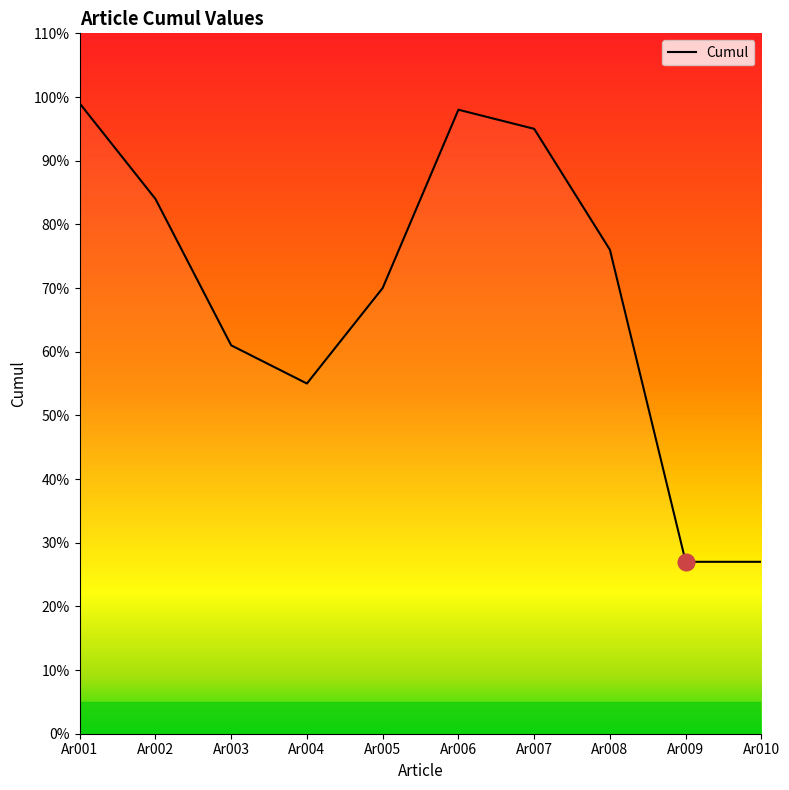

What is the maximum value shown in the chart?

99